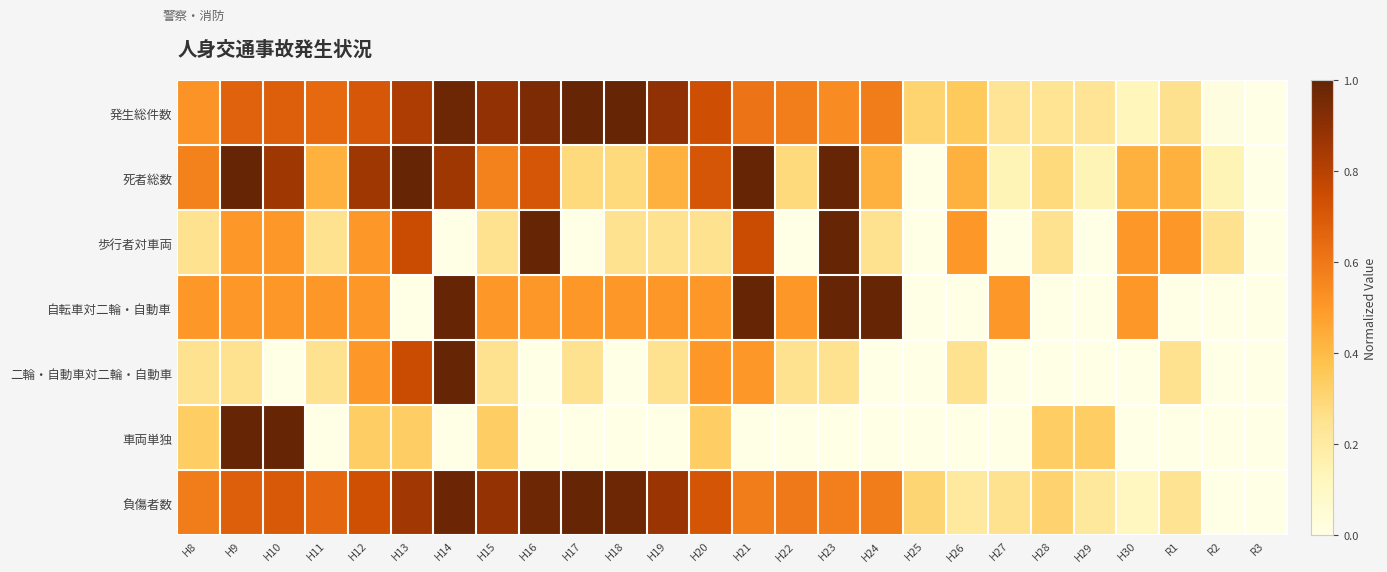

At how many categories does at least one series exceed 0?

26